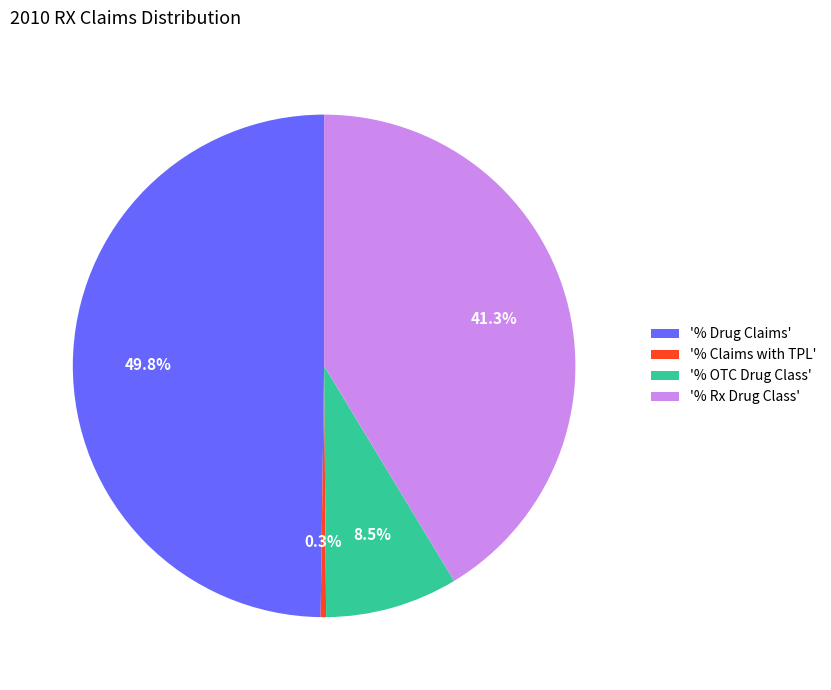

Rank the categories by value from lowest to highest.

'% Claims with TPL', '% OTC Drug Class', '% Rx Drug Class', '% Drug Claims'